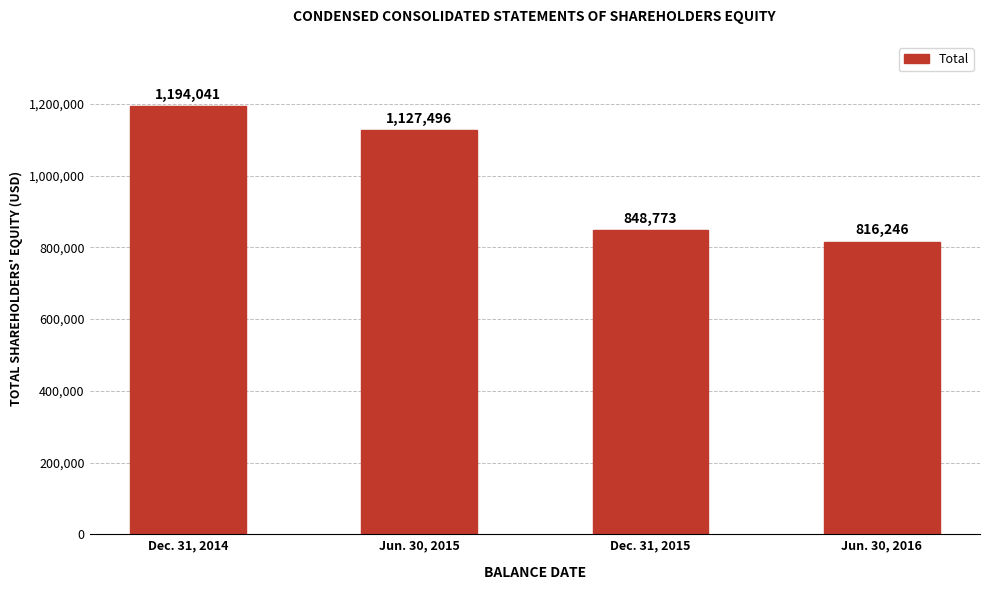

What is the difference between the second highest and minimum values?

311250